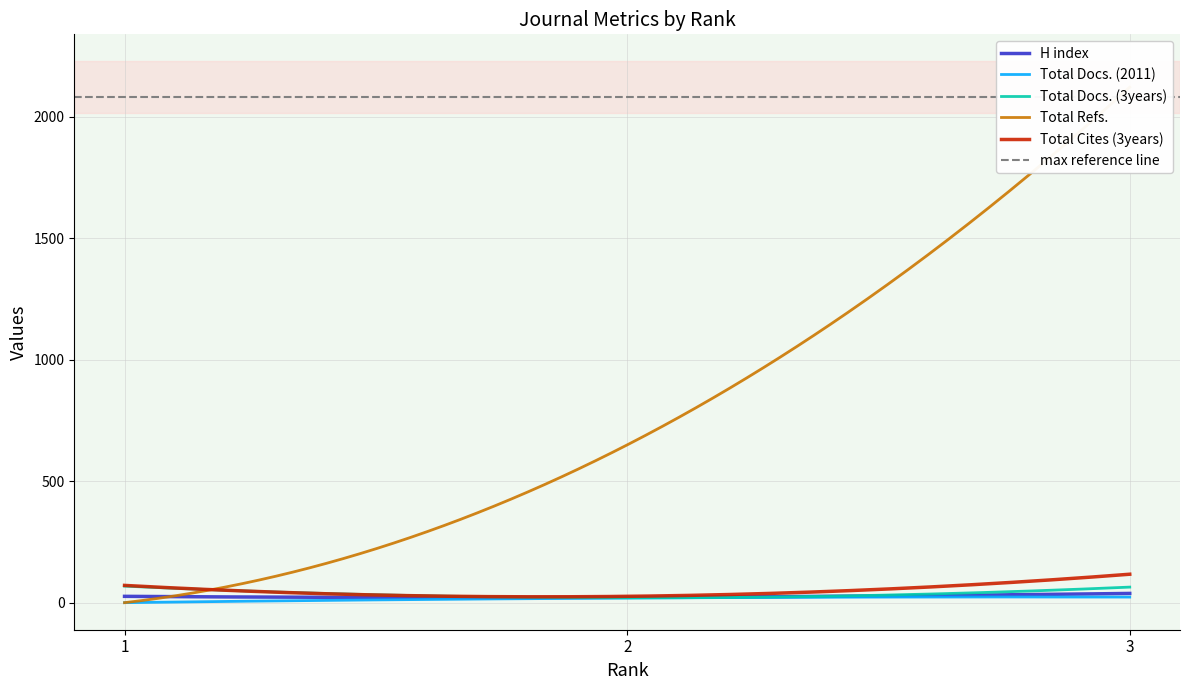

What is the maximum value for Total Docs. (3years)?

68.0